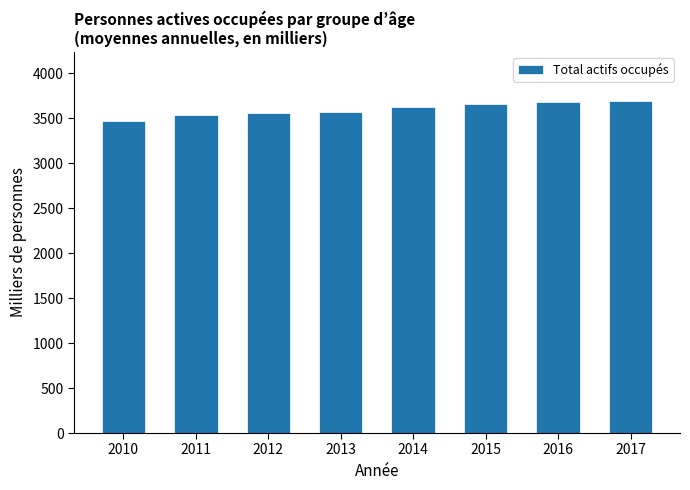

What is the sum of all values?

28779.1